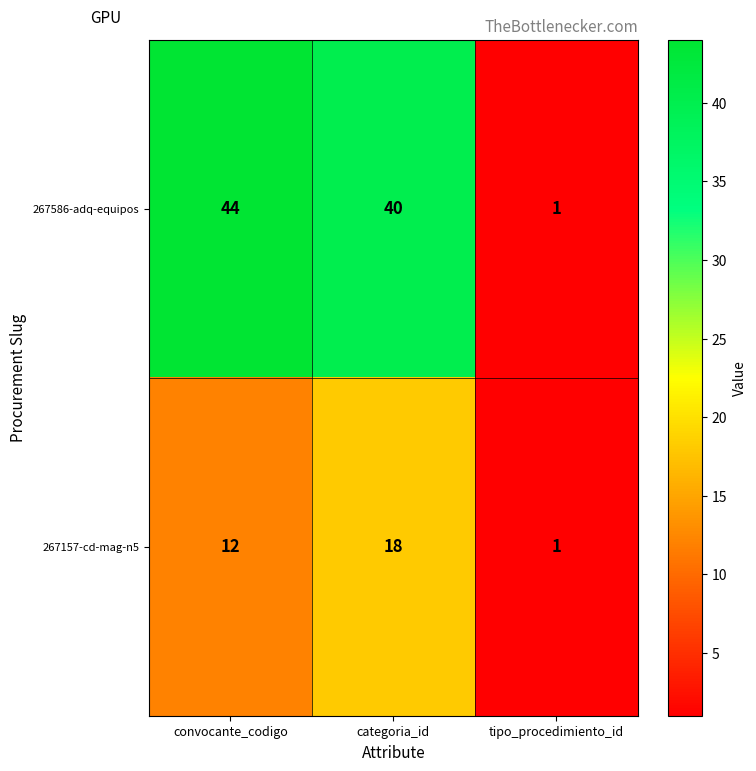

How many distinct data groups are displayed?

2